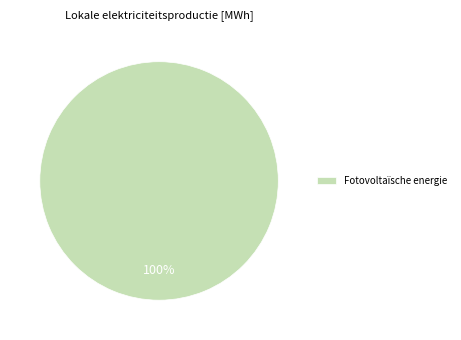

To the nearest percent, what portion does Fotovoltaïsche energie represent?

100%